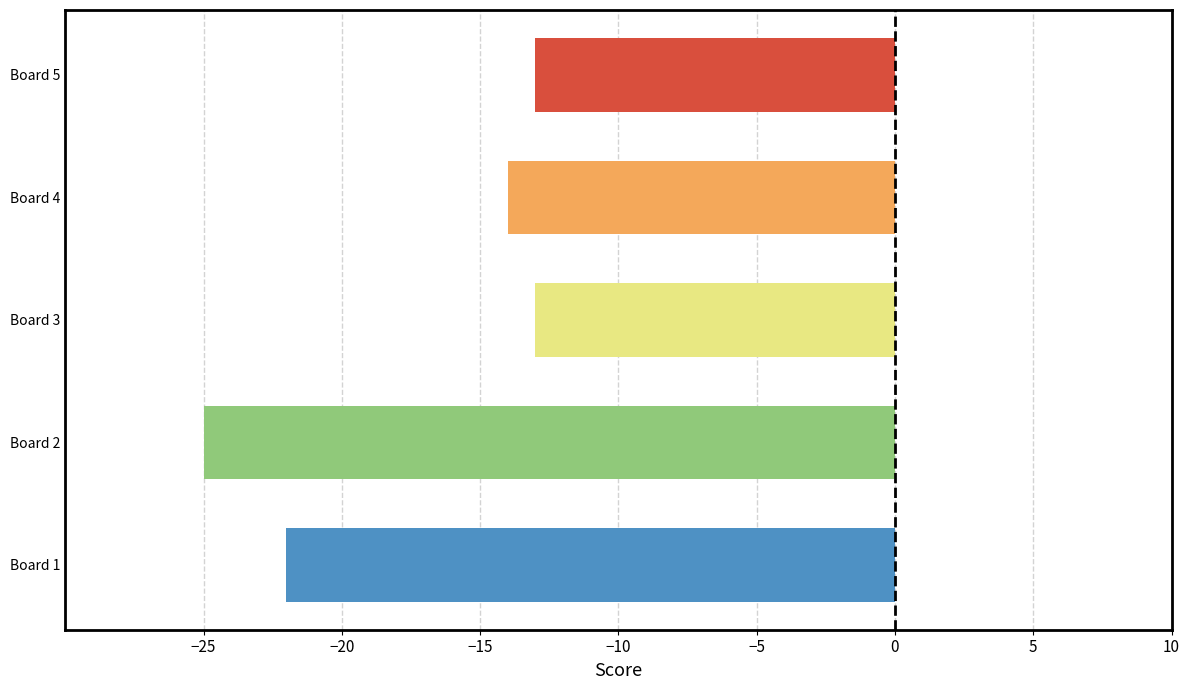

What is the sum of all values?

-87